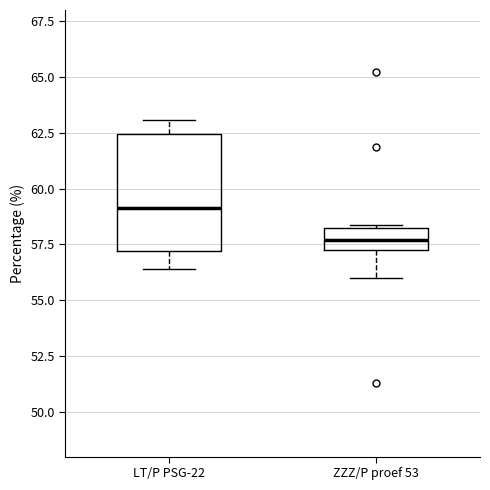

Reading left to right, read every box against the y-axis: the position of its median line, the range the box covers, and the ends of its whiskers. The values are not printed on the chart, so give them approximately, as read against the axis.

LT/P PSG-22: median 59.0, box 57.0 to 62.5, whiskers 56.5 to 63.0
ZZZ/P proef 53: median 57.5, box 57.0 to 58.5, whiskers 56.0 to 58.5